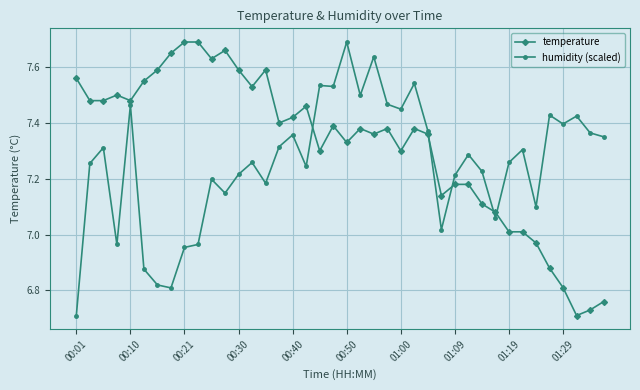

True or false: humidity (scaled) has more than 1 points higher than both neighbors.

True